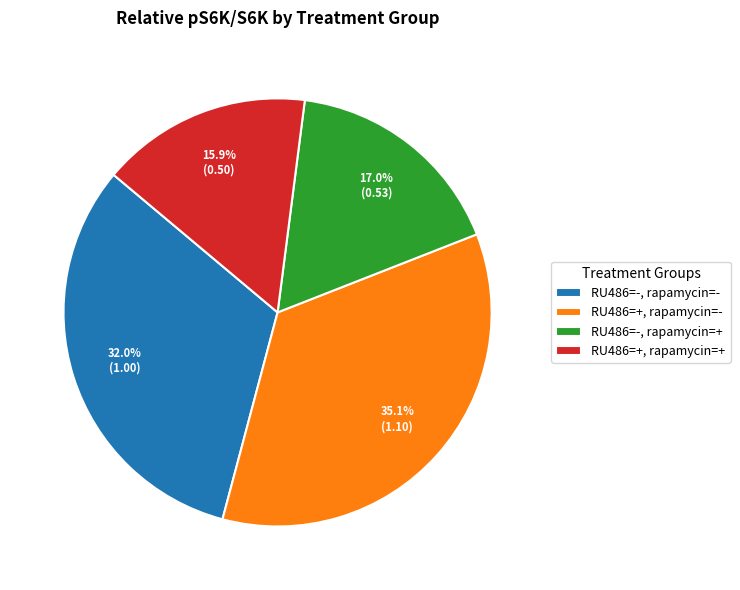

What portion of the pie excludes RU486=-, rapamycin=-?

68.0%